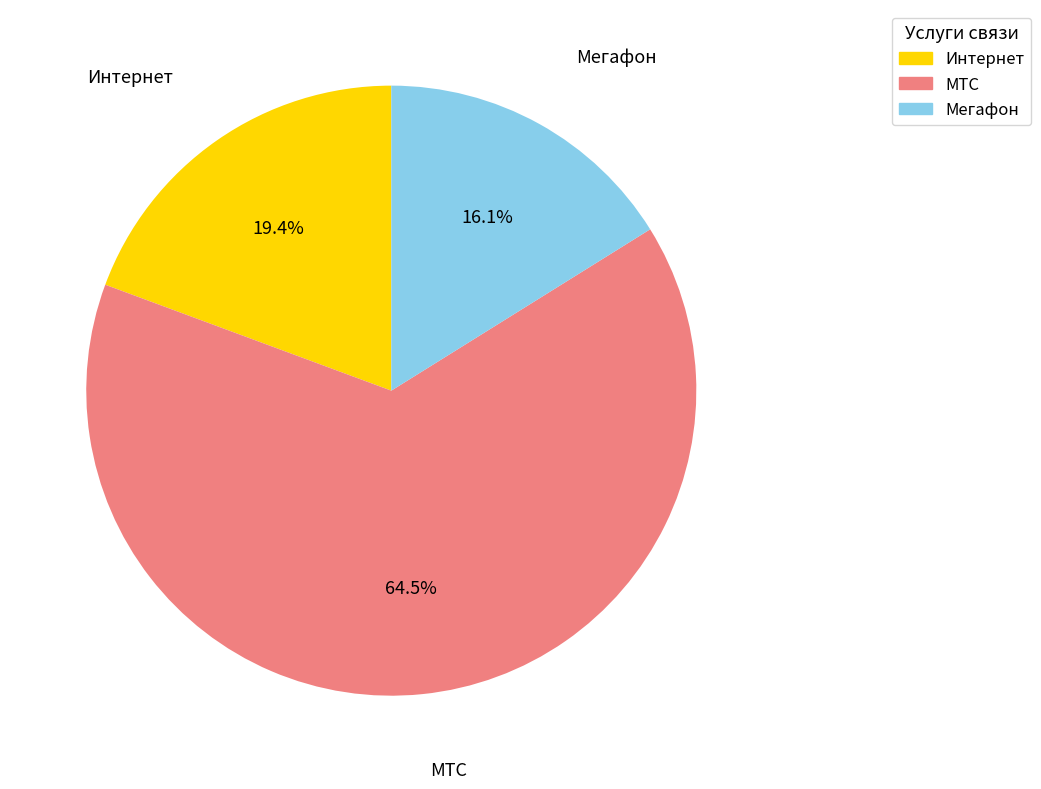

To the nearest percent, what is the difference between the Мегафон and Интернет slice percentages?

3%